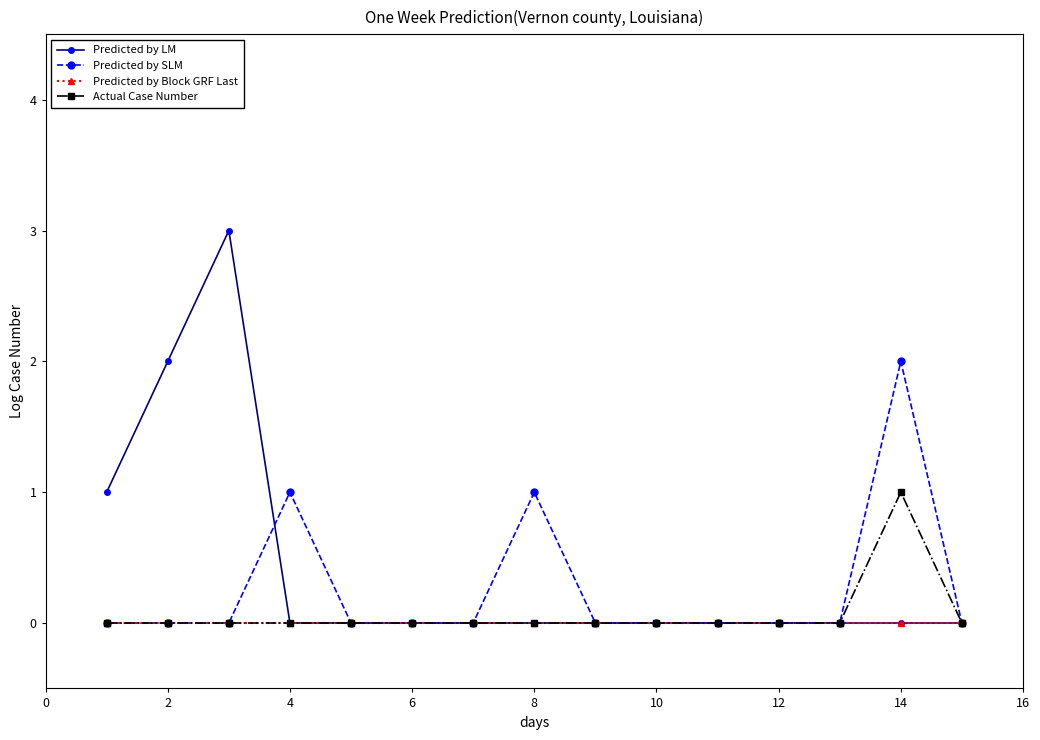

True or false: Predicted by LM has more than 0 points higher than both neighbors.

True